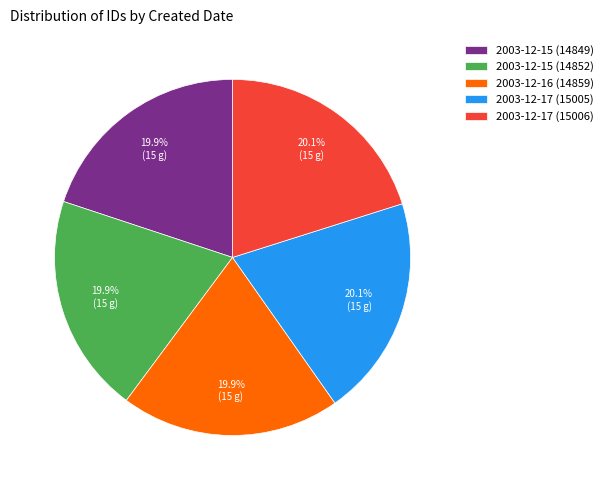

Does any single category account for the majority?

No